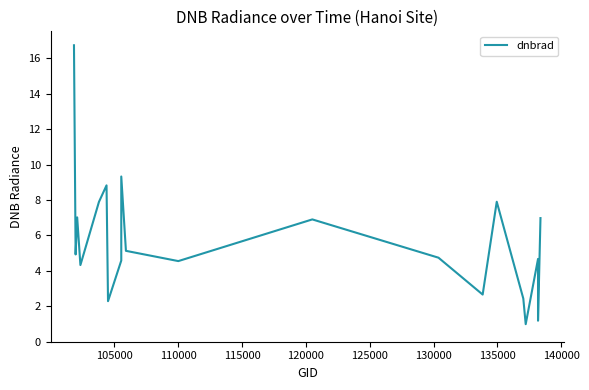

How many points are lower than both their immediate neighbors (excluding endpoints)?

7